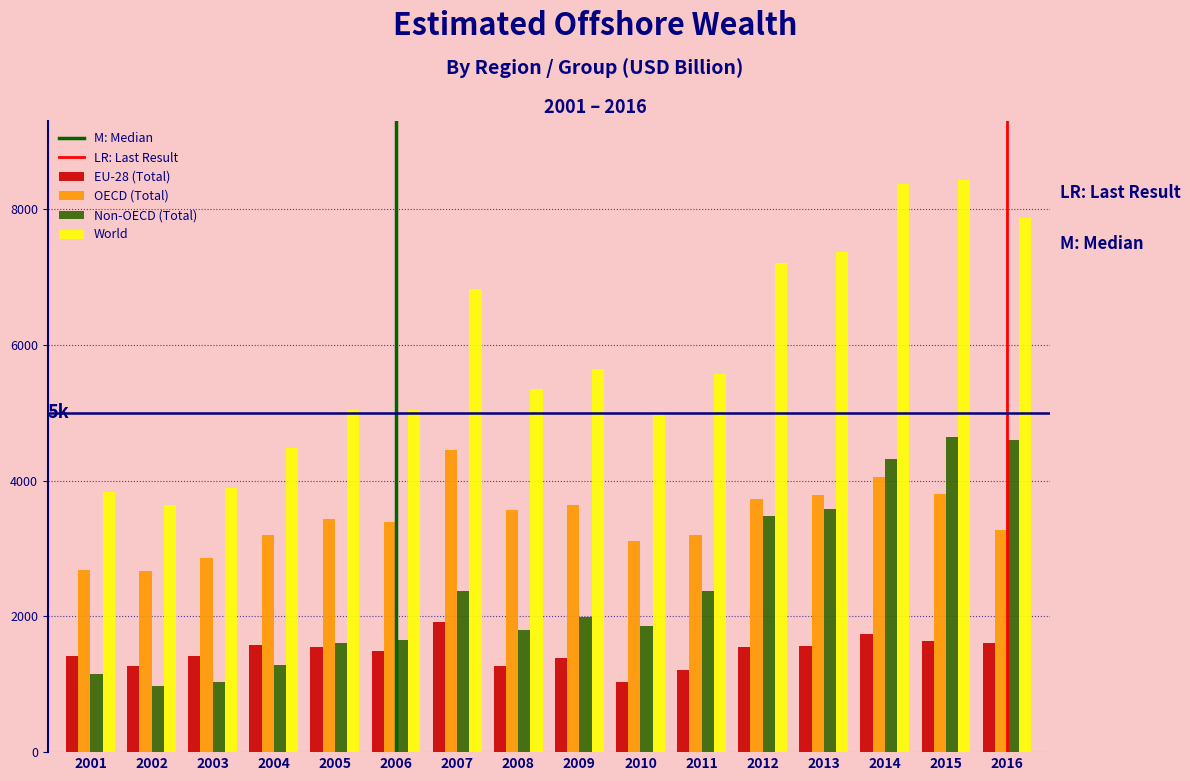

The EU-28 (Total) series shows 540.4 at 2003. True or false?

False